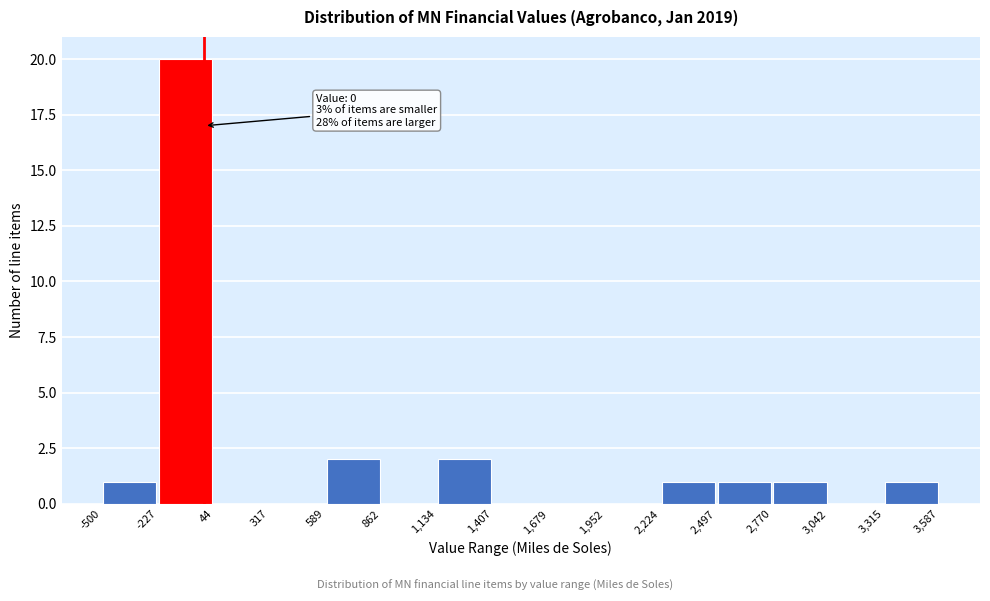

Which range on the x-axis has the tallest bar?

-227 to 44